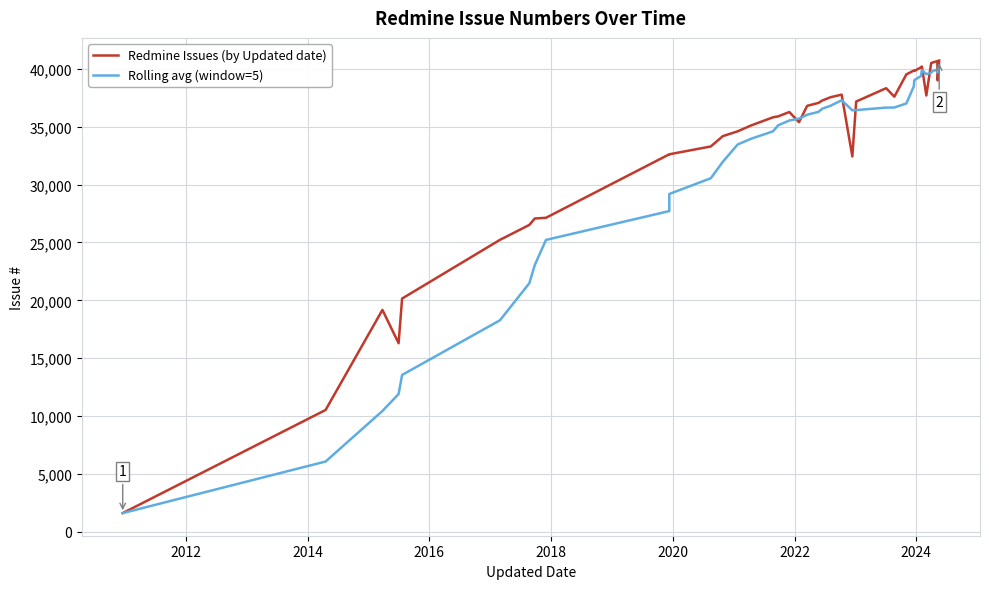

Which series has the largest range (max minus min)?

Redmine Issues (by Updated date)